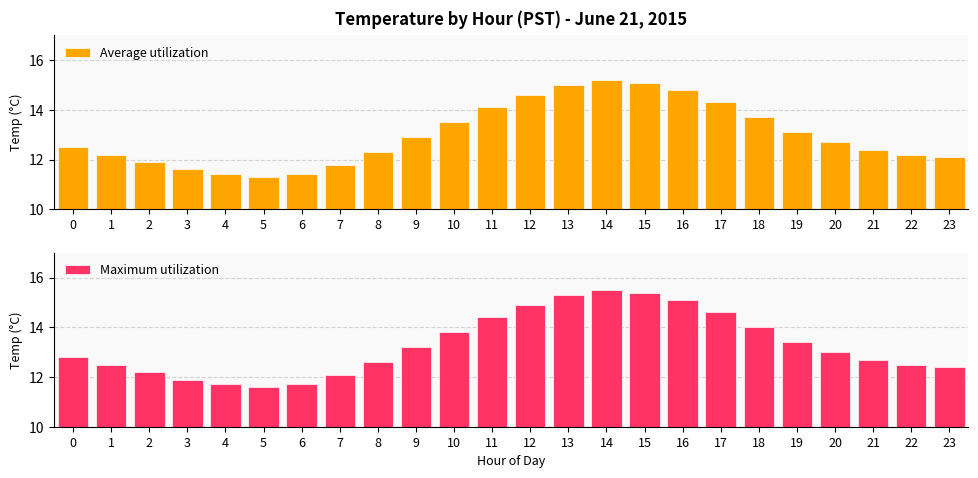

Read the Average utilization value at 23.

12.1